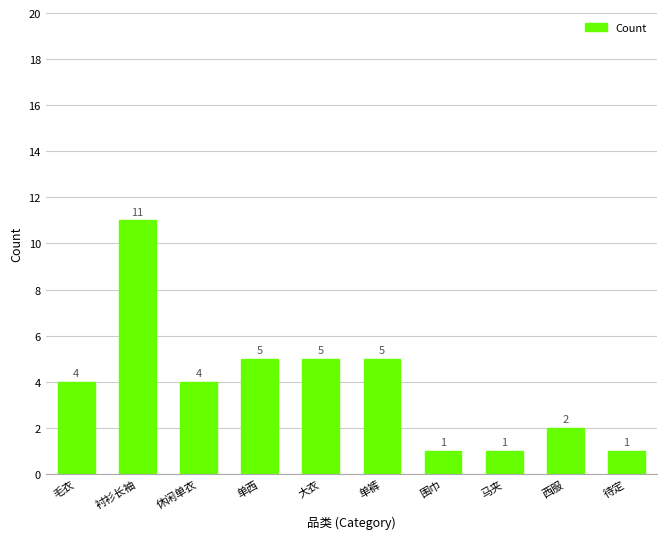

What is the maximum value shown in the chart?

11